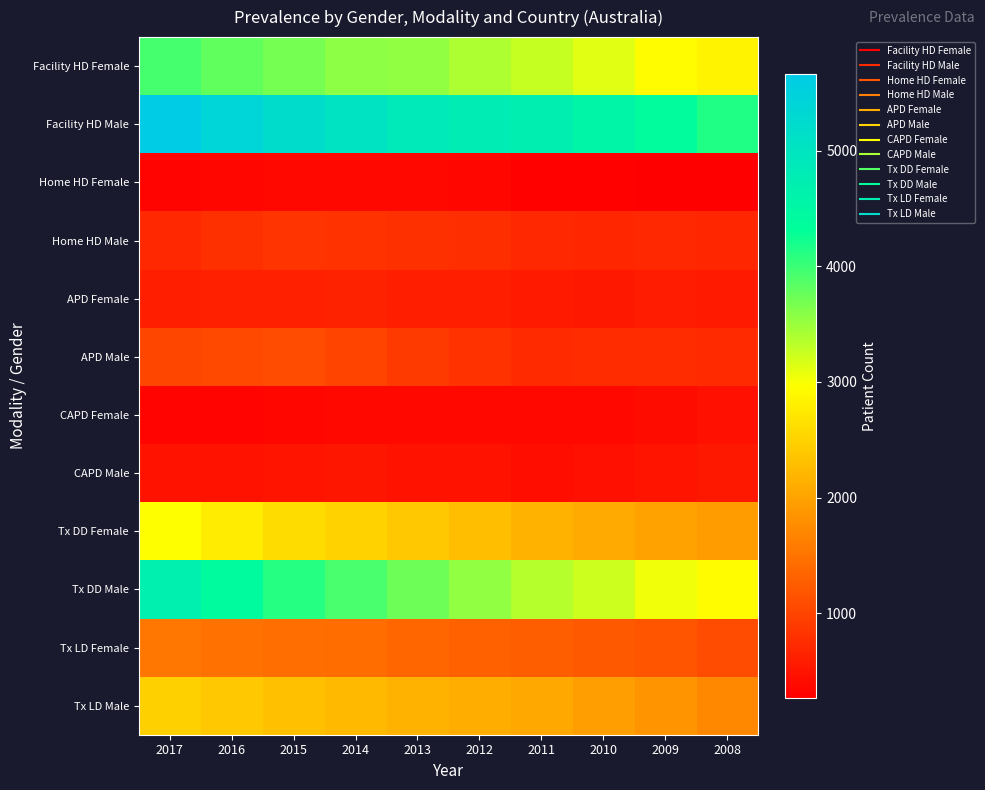

List the series in order of their peak value, highest first.

Facility HD Male, Tx DD Male, Facility HD Female, Tx DD Female, Tx LD Male, Tx LD Female, APD Male, Home HD Male, APD Female, CAPD Male, CAPD Female, Home HD Female